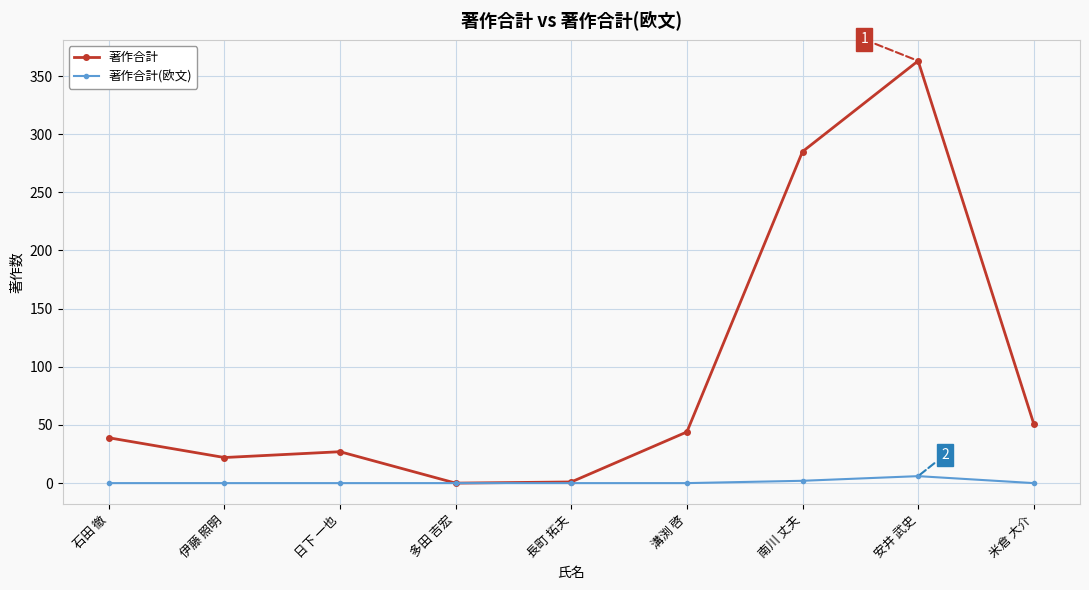

True or false: 著作合計 has more than 0 points higher than both neighbors.

True